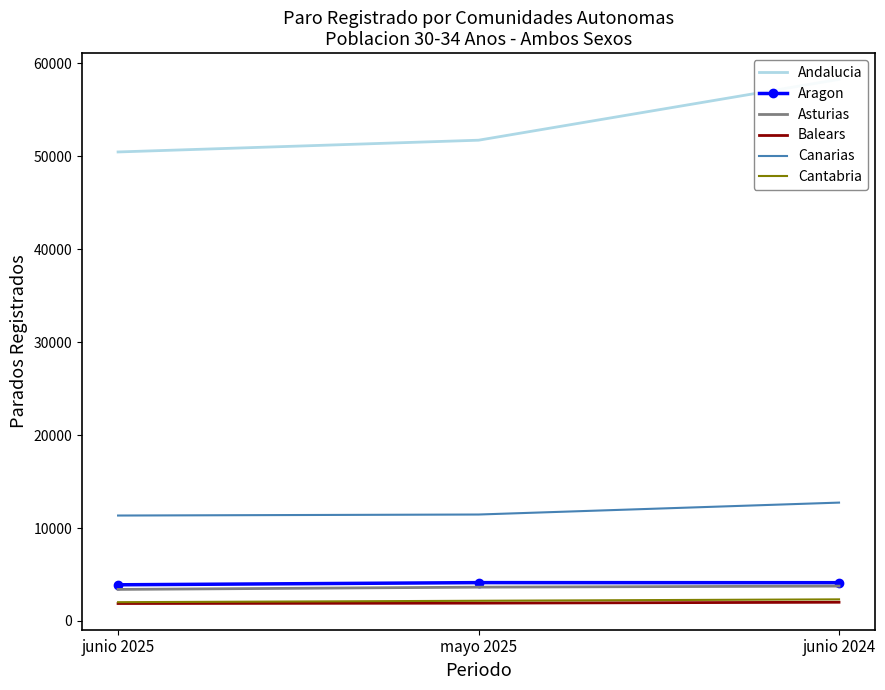

What are all the series names shown in the legend?

Andalucia, Aragon, Asturias, Balears, Canarias, Cantabria